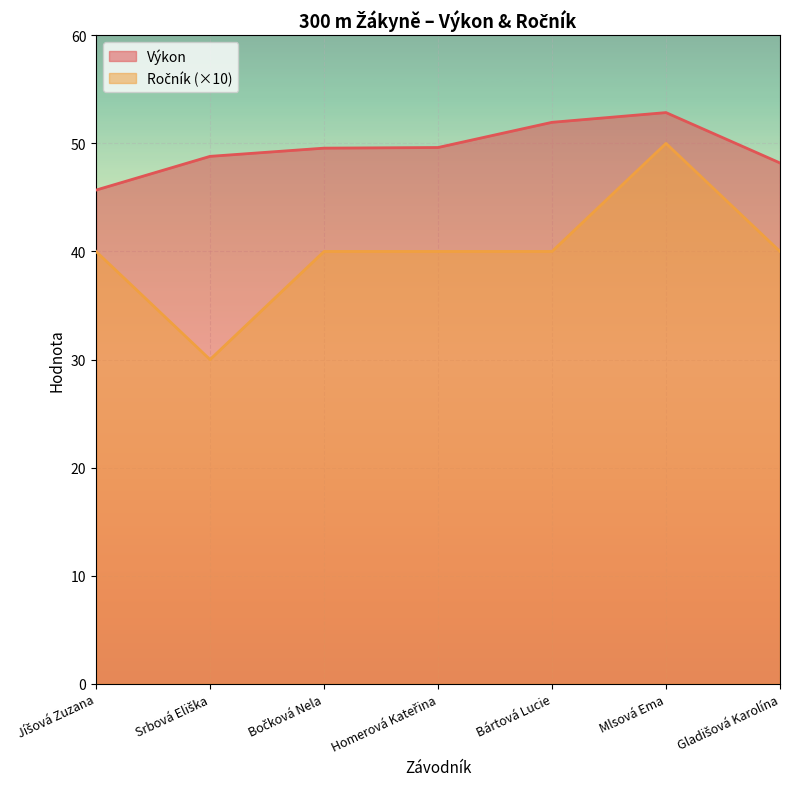

Is the value of Výkon at Srbová Eliška greater than the value of Ročník at Srbová Eliška?

Yes